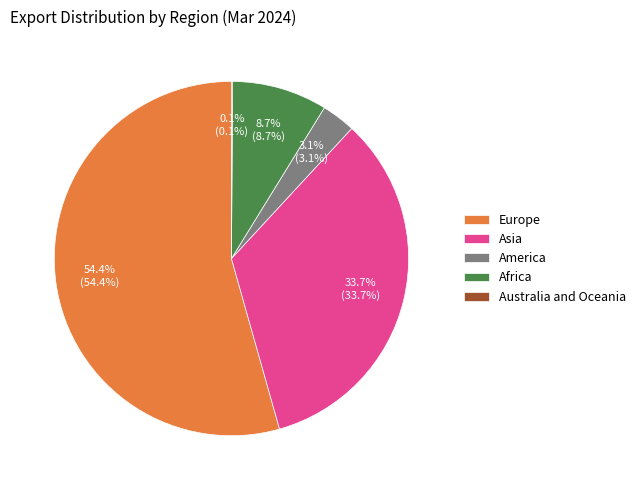

Which category has the biggest portion of the pie?

Europe